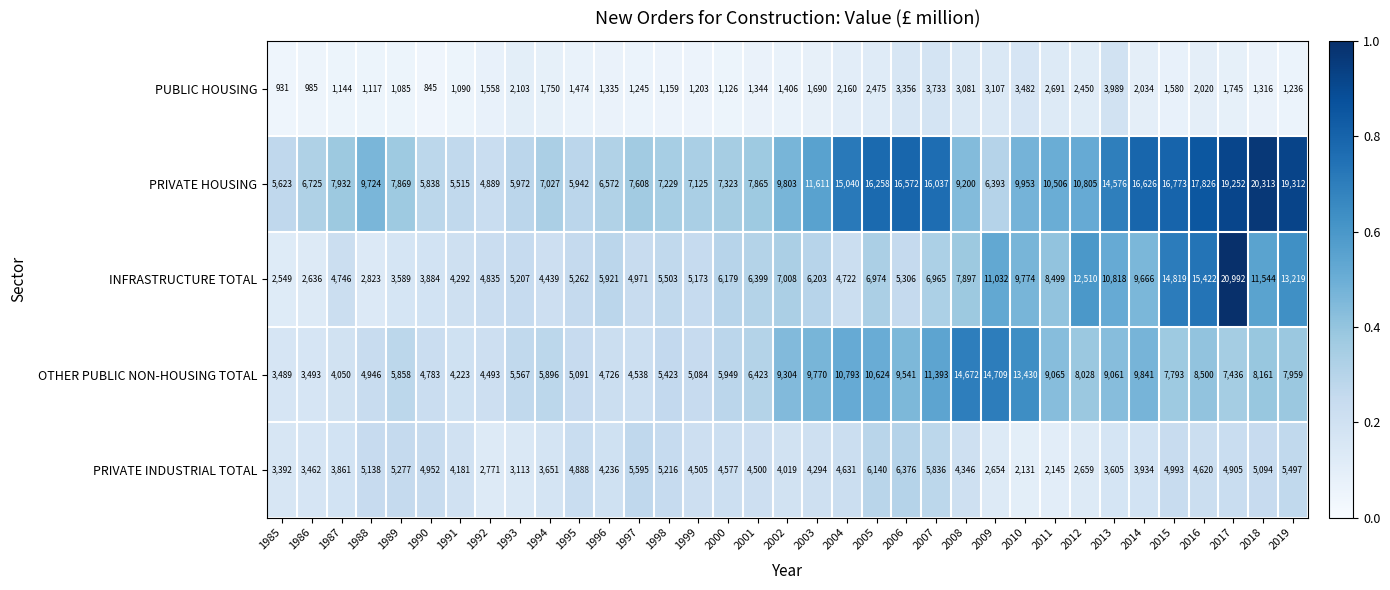

What is the average value of the INFRASTRUCTURE TOTAL series?

7479